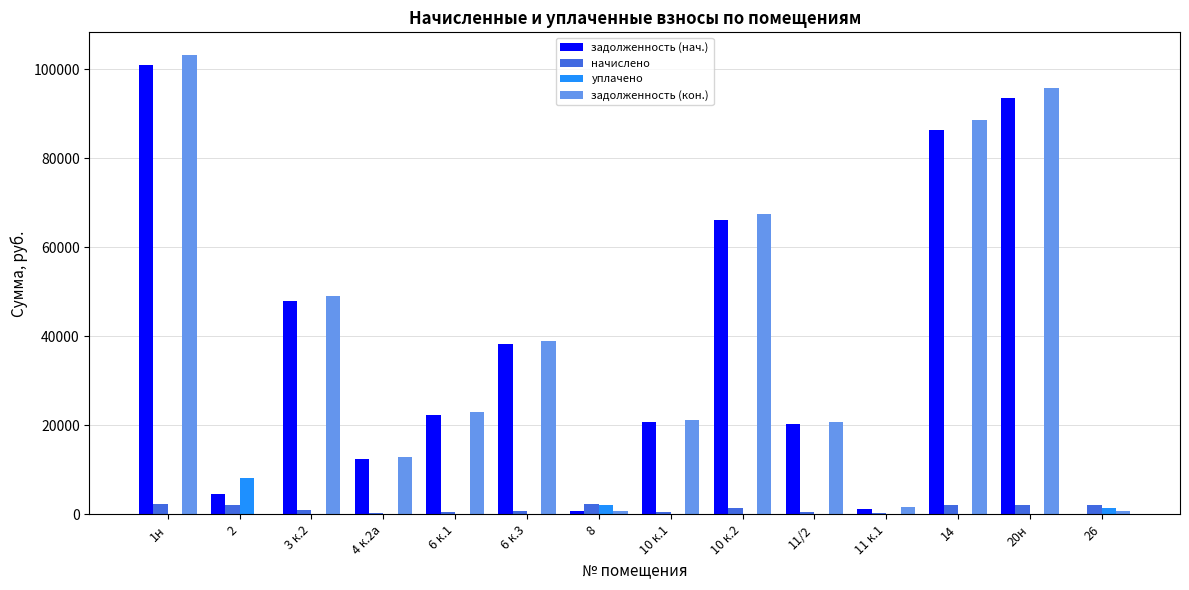

Which label corresponds to the largest value in the chart?

1н